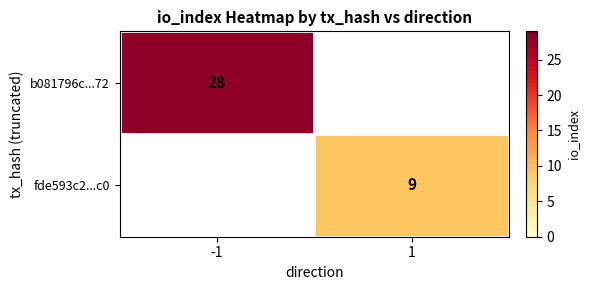

True or false: b081796c...72 has a value of 38.3 at -1.

False